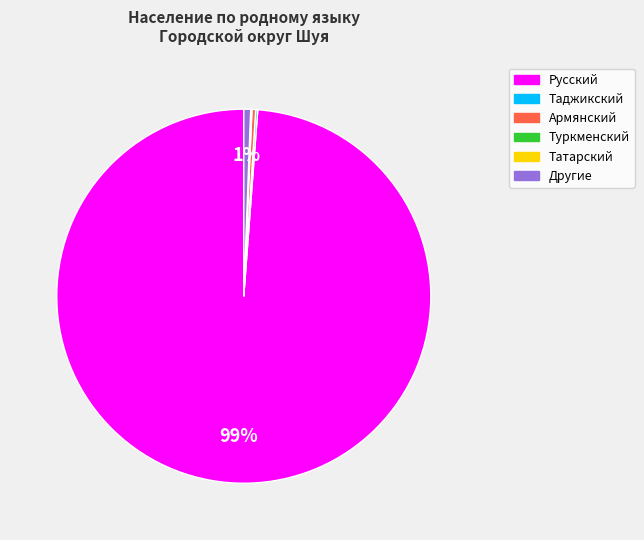

To the nearest percent, what percentage of the pie is Русский?

99%